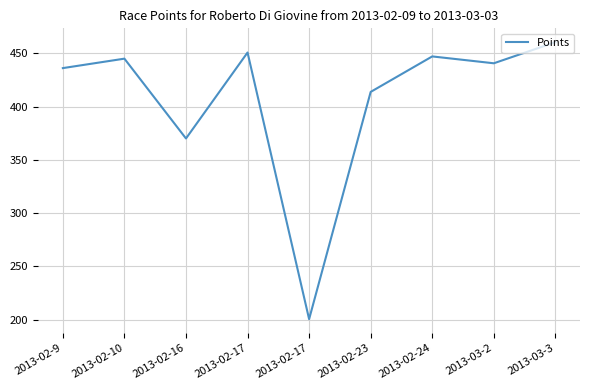

What is the maximum value shown in the chart?

460.5